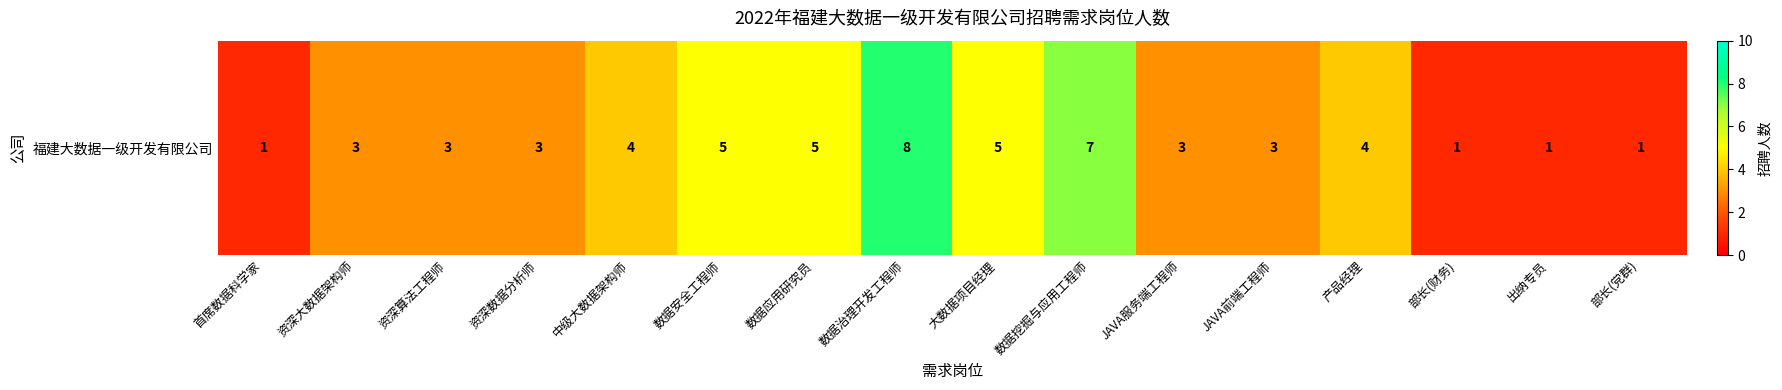

Count the values in the range 3 to 5.

10